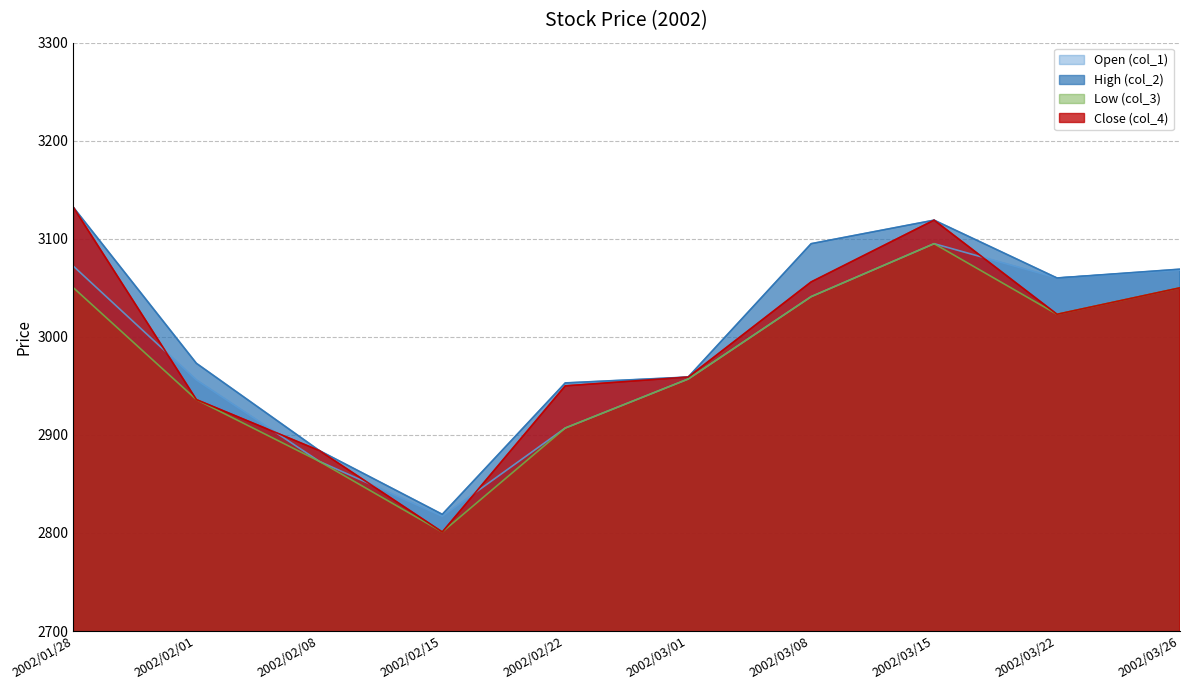

What position from the right is 2002/03/22?

2